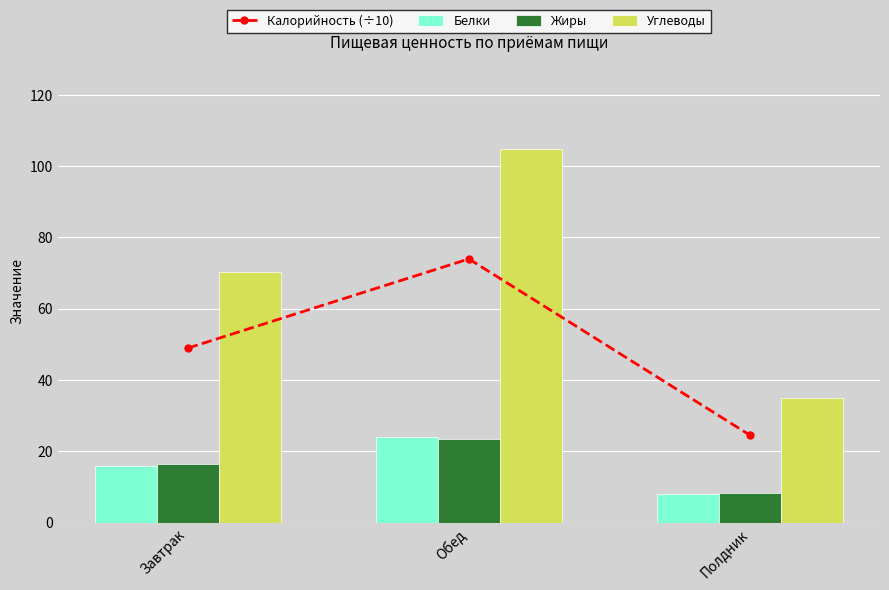

What are all the series names shown in the legend?

Калорийность (÷10), Белки, Жиры, Углеводы